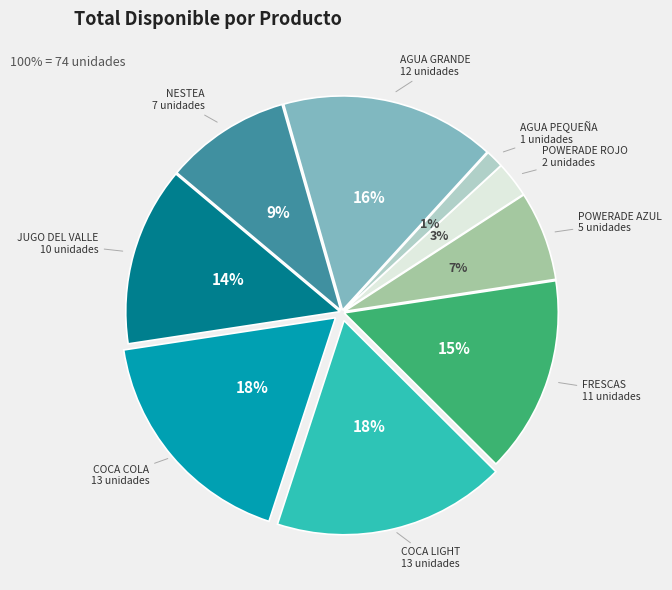

Which slice is the smallest?

AGUA PEQUEÑA